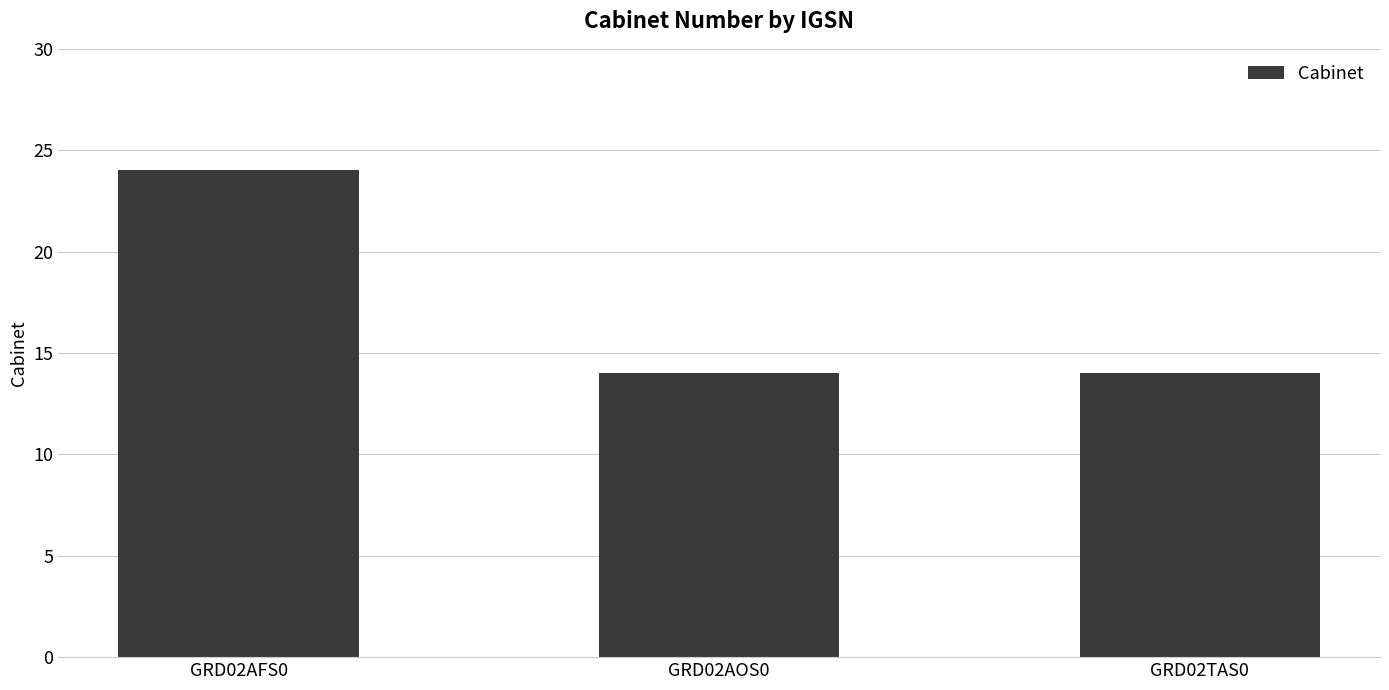

Are the bars grouped side by side (vs. stacked)?

No